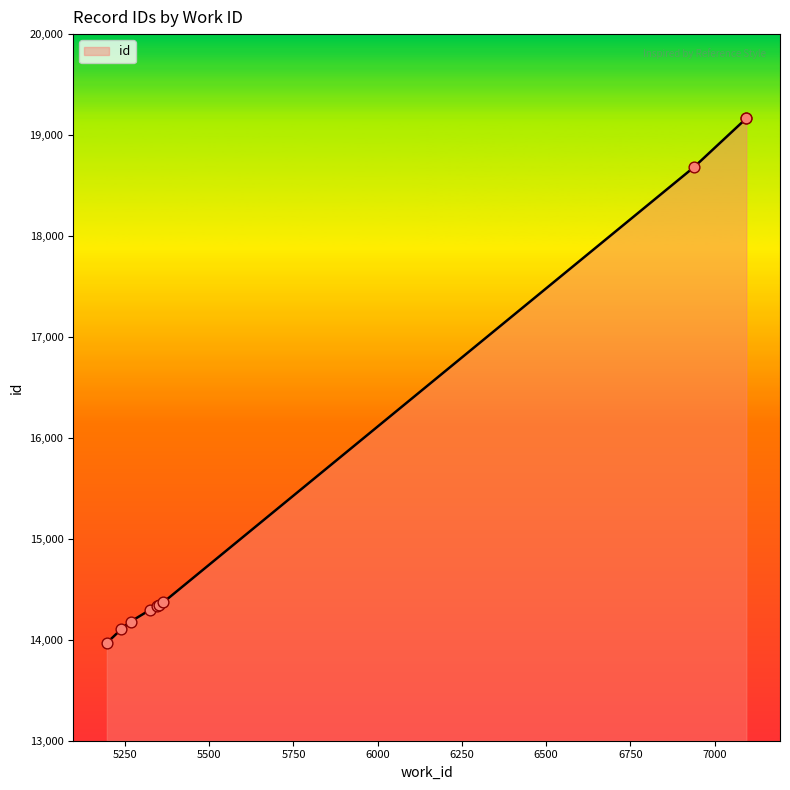

What is the change in value from 5324 to 5364?

+76